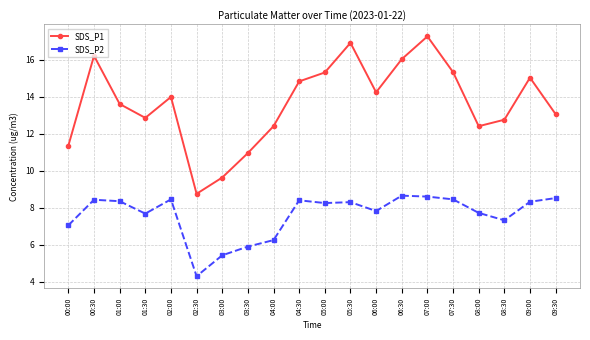

At which category does SDS_P1 reach its first local valley?

01:30